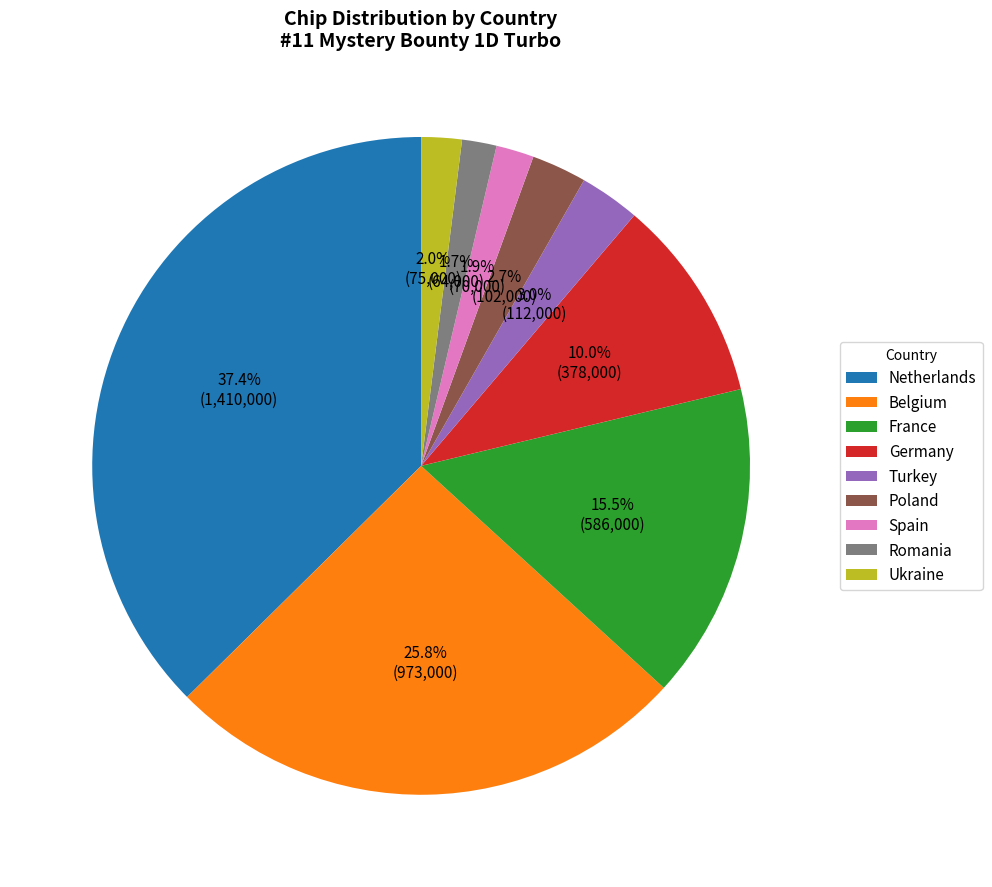

What is the largest slice in the pie chart?

Netherlands